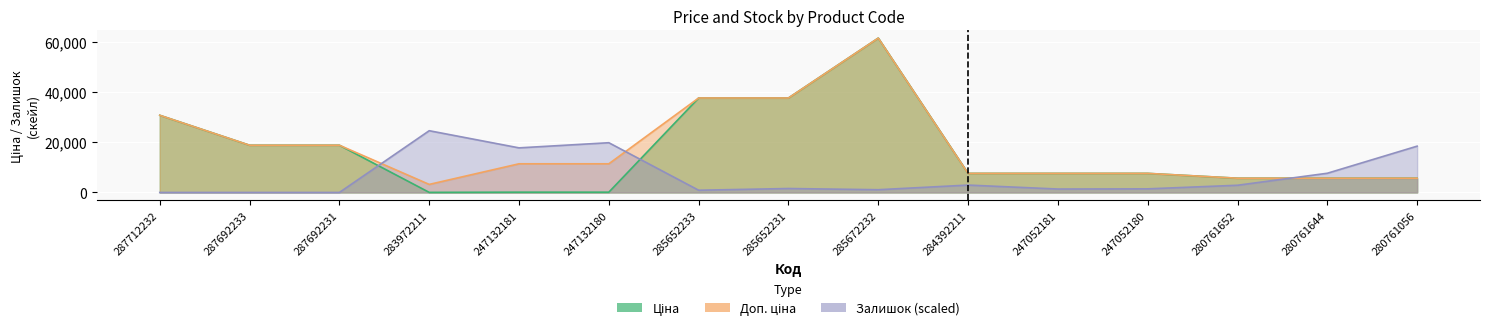

How many values in the Доп. ціна series are below 11410?

7